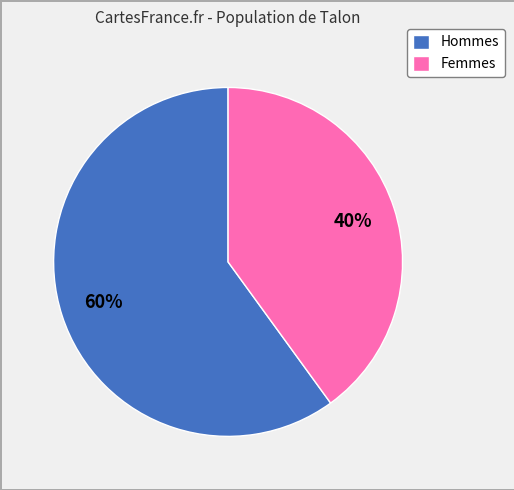

Is it true that Hommes is 60% of the pie?

True